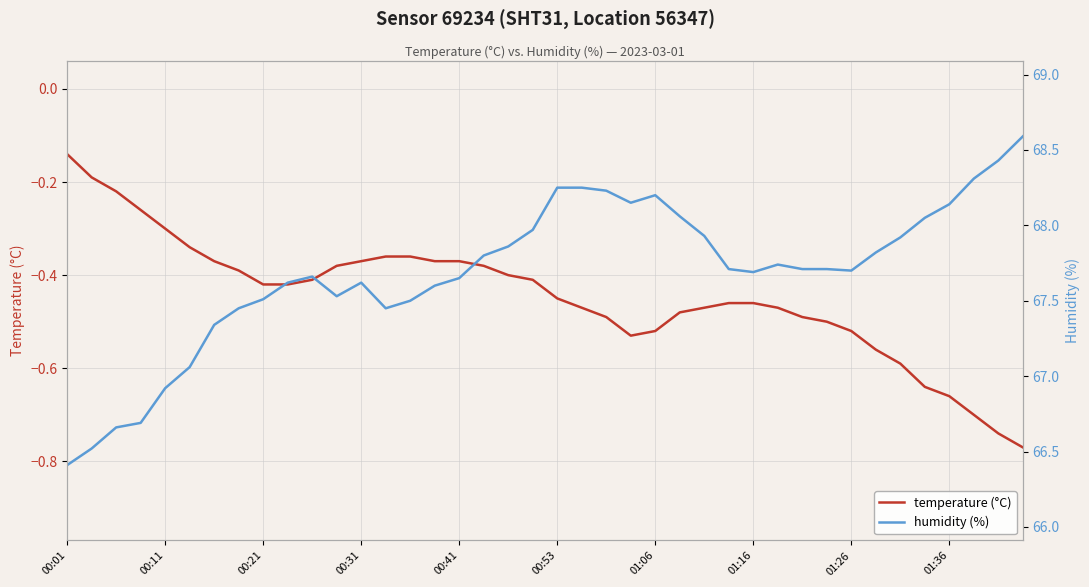

Which series has the widest spread of values?

humidity (%)